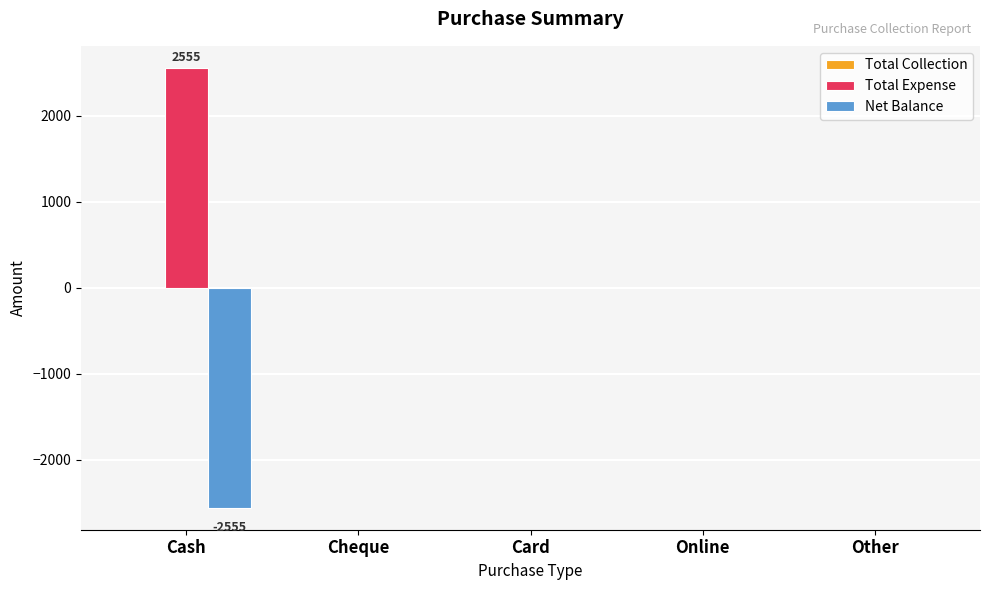

Are the bars grouped side by side (vs. stacked)?

Yes